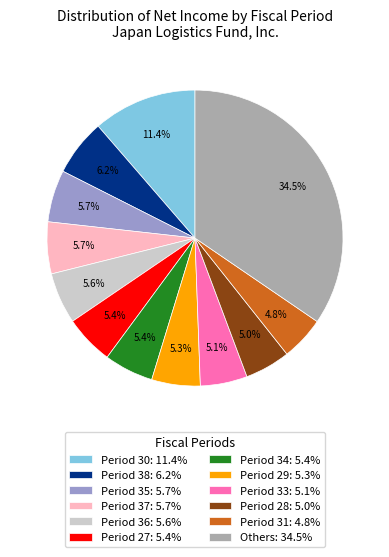

Which slice is the largest?

Others: 34.5%